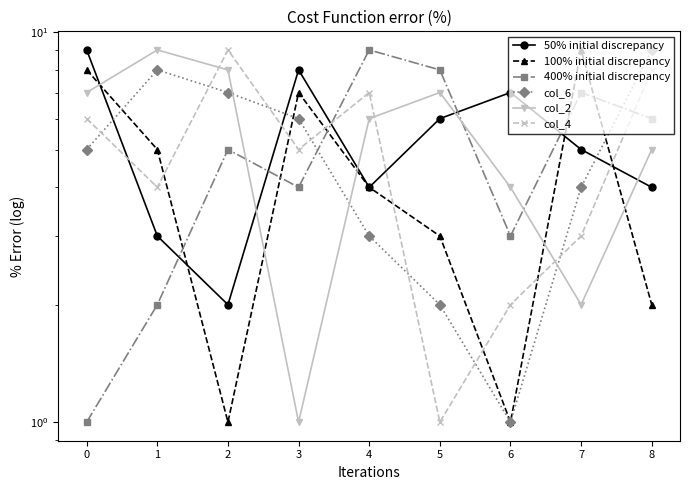

Reading left to right, transcribe all the data shown in this chart.

50% initial discrepancy: 0=9	1=3	2=2	3=8	4=4	5=6	6=7	7=5	8=4
100% initial discrepancy: 0=8	1=5	2=1	3=7	4=4	5=3	6=1	7=9	8=2
400% initial discrepancy: 0=1	1=2	2=5	3=4	4=9	5=8	6=3	7=7	8=6
col_6: 0=5	1=8	2=7	3=6	4=3	5=2	6=1	7=4	8=9
col_2: 0=7	1=9	2=8	3=1	4=6	5=7	6=4	7=2	8=5
col_4: 0=6	1=4	2=9	3=5	4=7	5=1	6=2	7=3	8=8